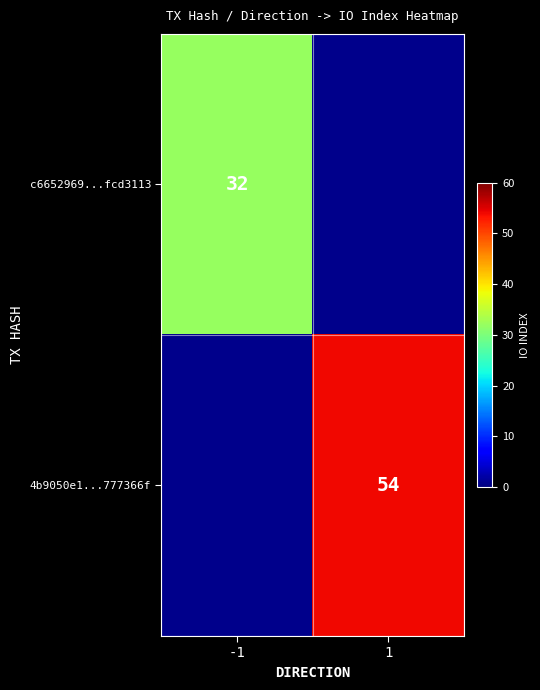

How many categories are shown in the chart?

2